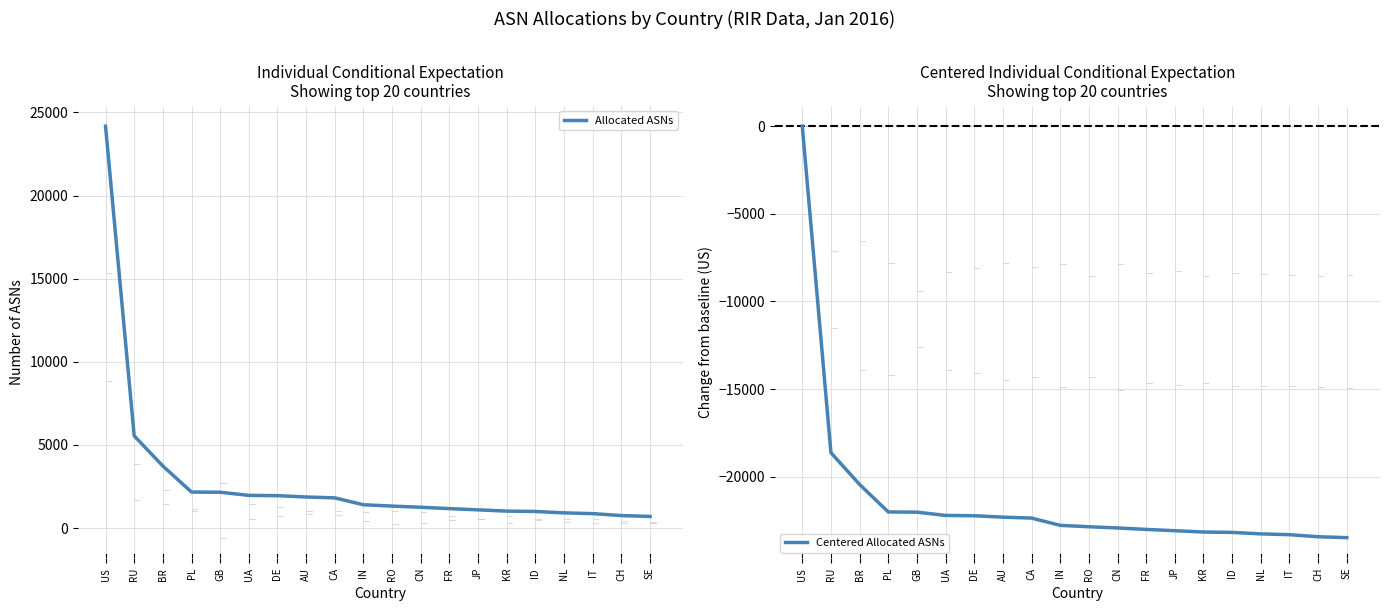

Reading right to left, transcribe all the data shown in this chart.

Allocated ASNs: 697	749	866	912	996	1018	1093	1167	1250	1319	1399	1813	1867	1947	1964	2152	2164	3731	5542	24170
Centered Allocated ASNs: -23473	-23421	-23304	-23258	-23174	-23152	-23077	-23003	-22920	-22851	-22771	-22357	-22303	-22223	-22206	-22018	-22006	-20439	-18628	0